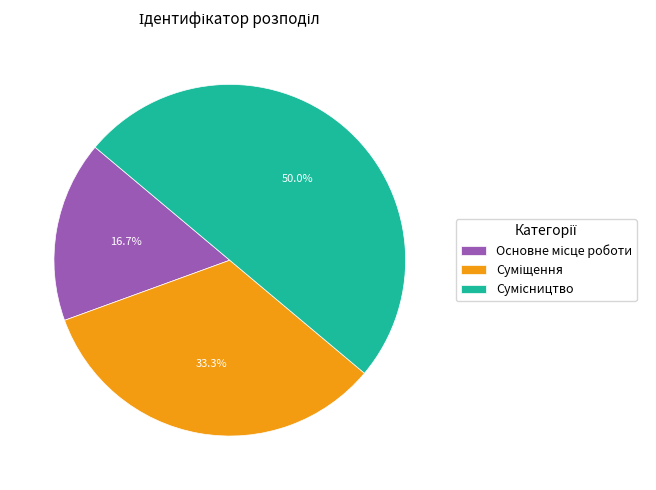

Does Суміщення account for over 50% of the chart?

No